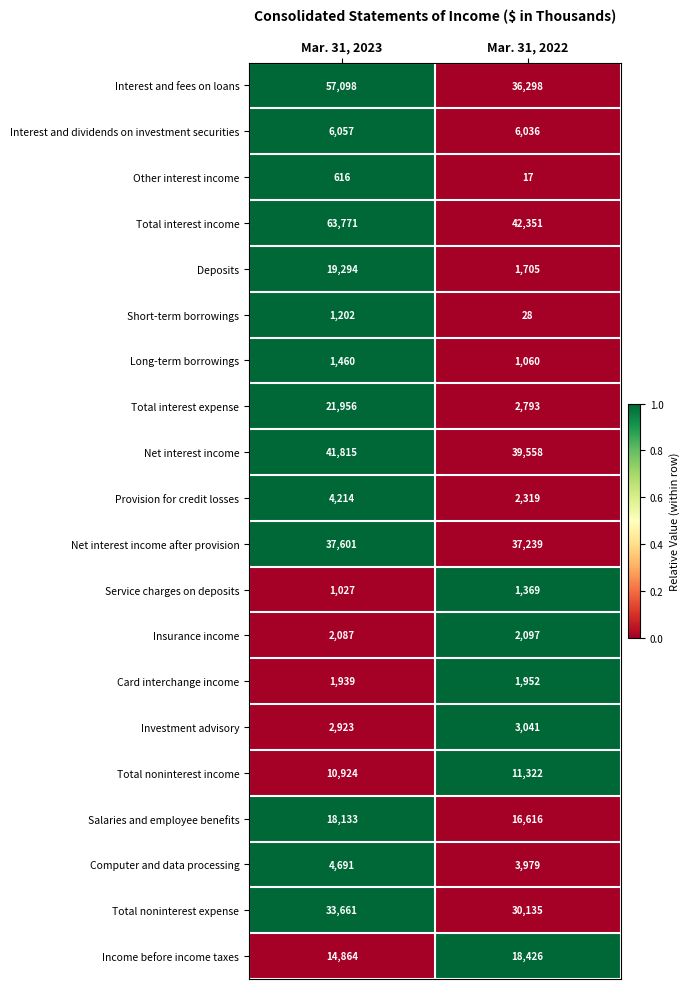

What is the spread (max minus min) of values at Mar. 31, 2022?

42334